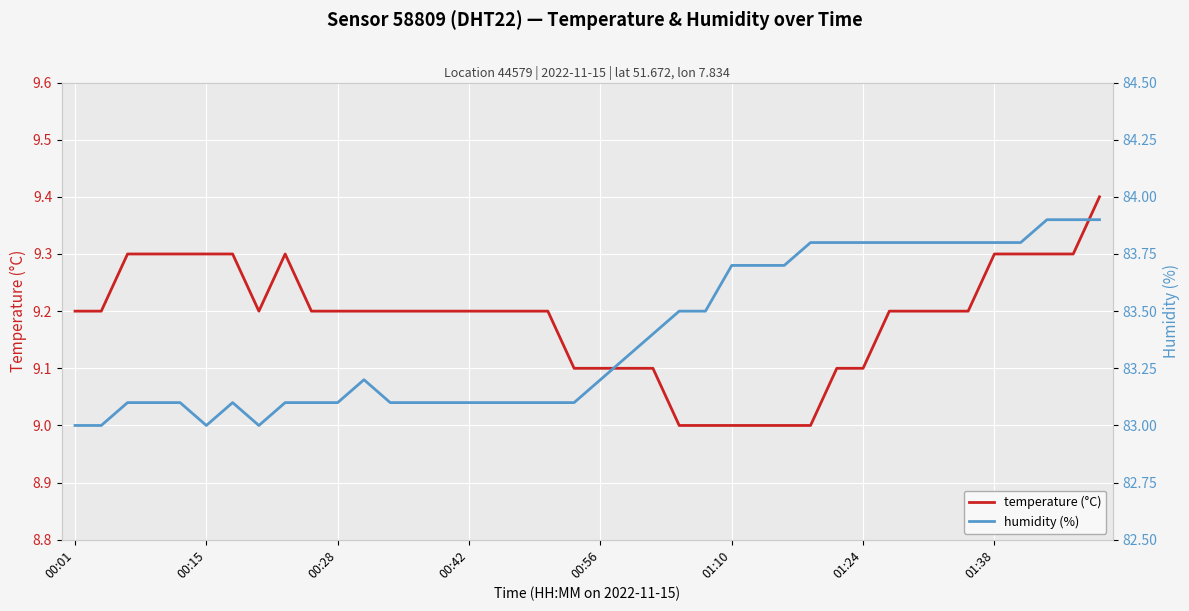

What is the lowest value of the temperature (°C) series?

9.0